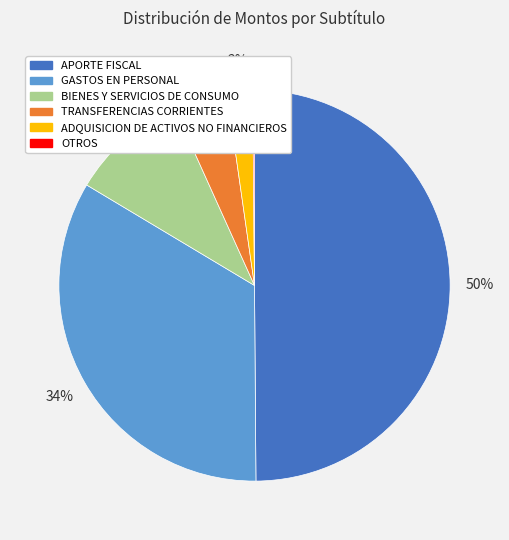

Approximately how many times larger is the value at APORTE FISCAL compared to GASTOS EN PERSONAL?

1.5